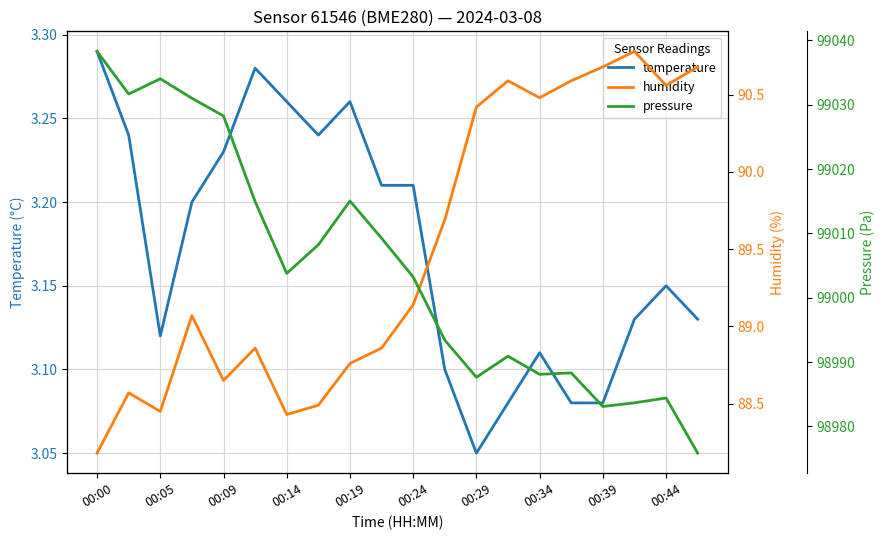

The value of temperature at 00:00 is 3.3. True or false?

True